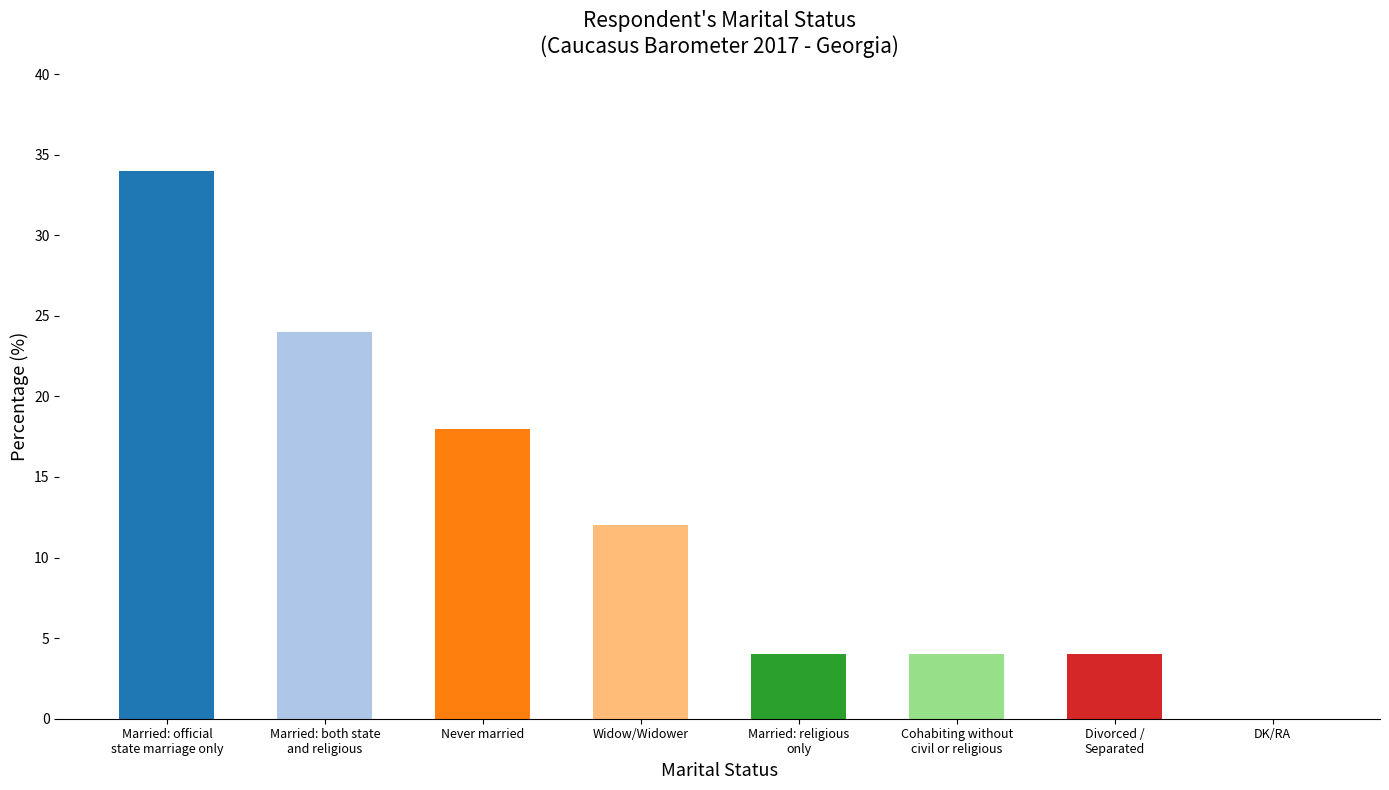

What position from the right is Cohabiting without
civil or religious?

3